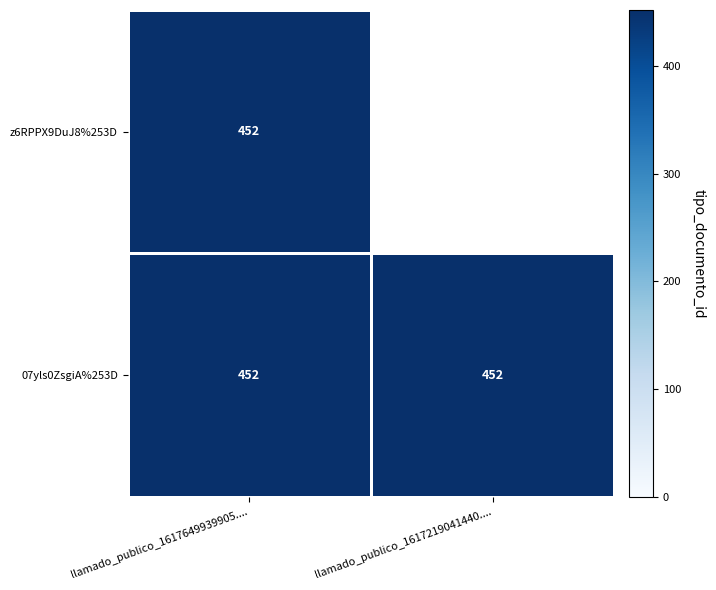

Rank the categories by 07yls0ZsgiA%253D value from highest to lowest.

llamado_publico_1617649939905...., llamado_publico_1617219041440....